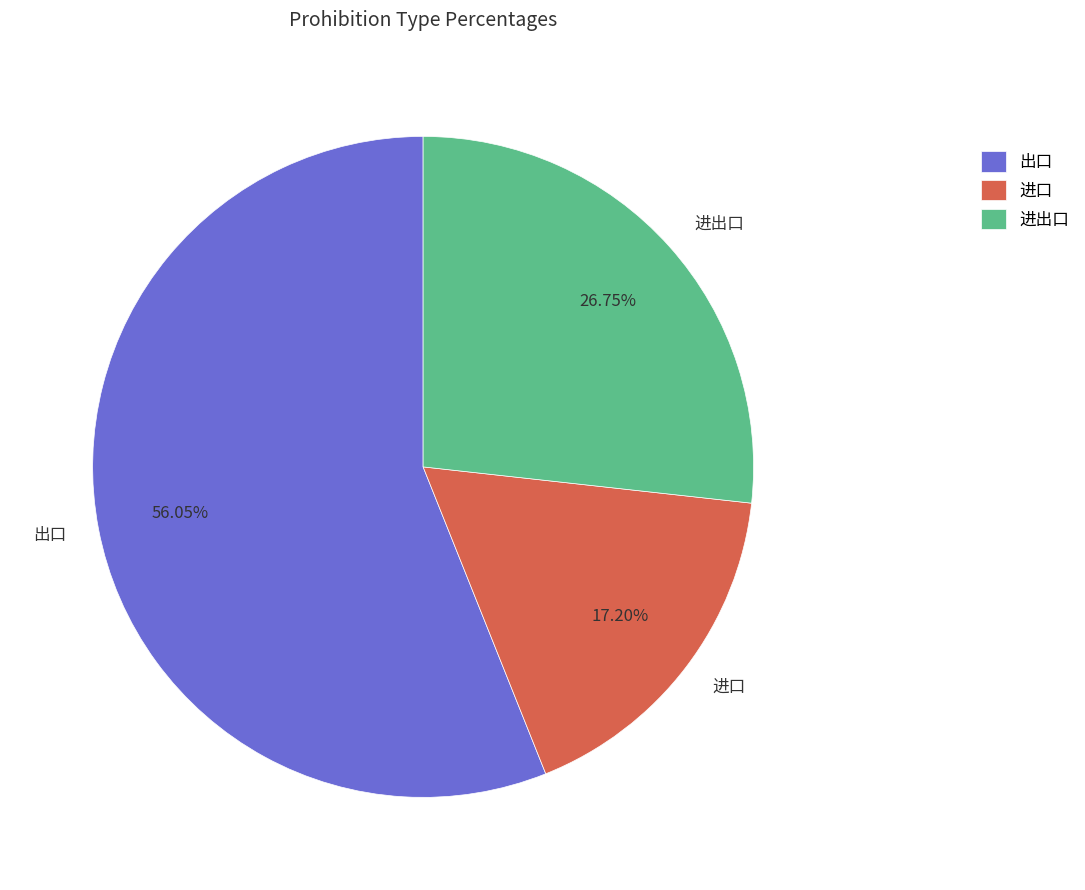

Which slice is the smallest?

进口